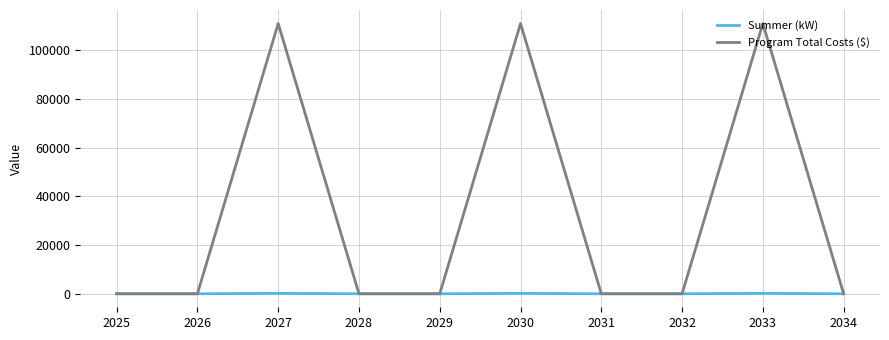

True or false: Summer (kW) has a value of 0.0 at 2028.

True